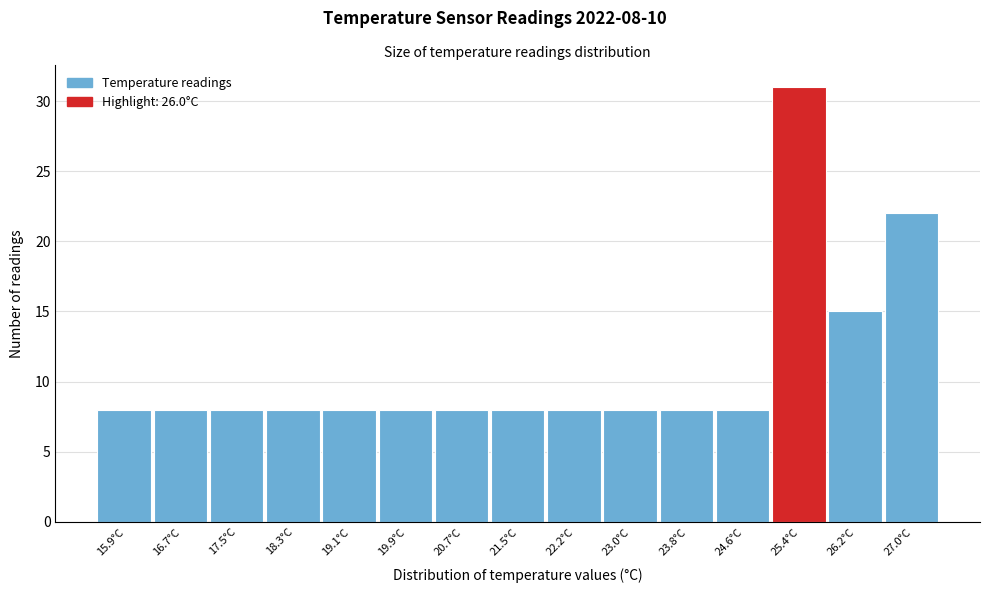

Reading left to right, what are all the values shown in this chart?

8	8	8	8	8	8	8	8	8	8	8	8	31	15	22